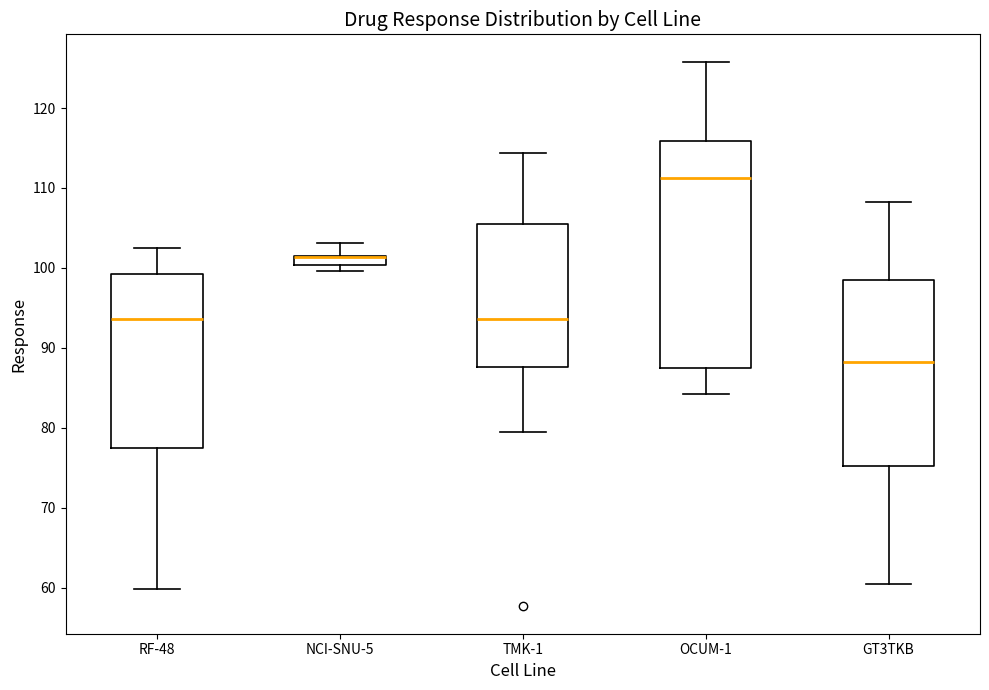

Which box is the tallest, from its lower edge to its upper edge?

OCUM-1